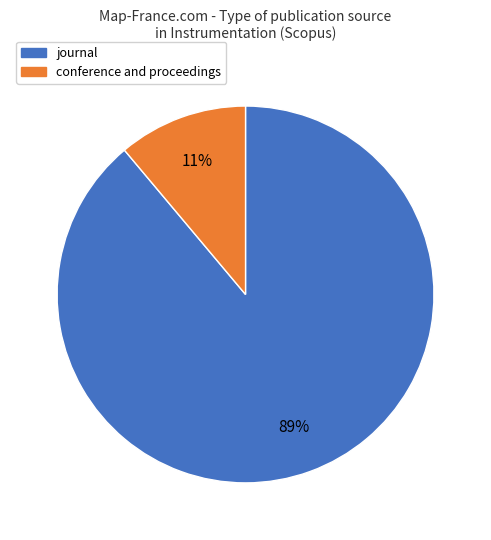

Which has a higher value, journal or conference and proceedings?

journal